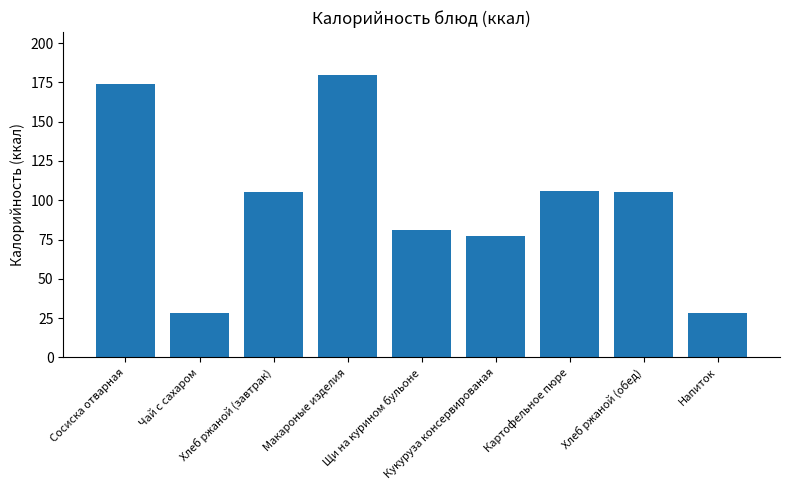

What is the sum of all values?

884.2